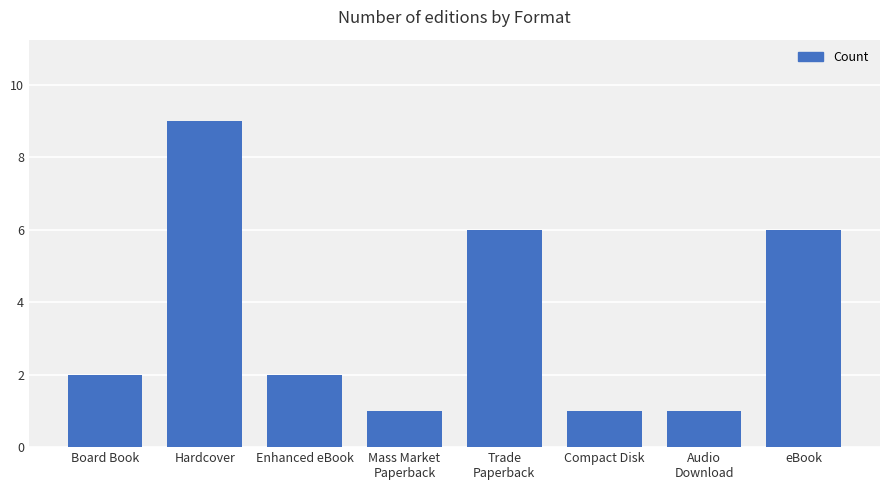

Count the number of data series in this chart.

1